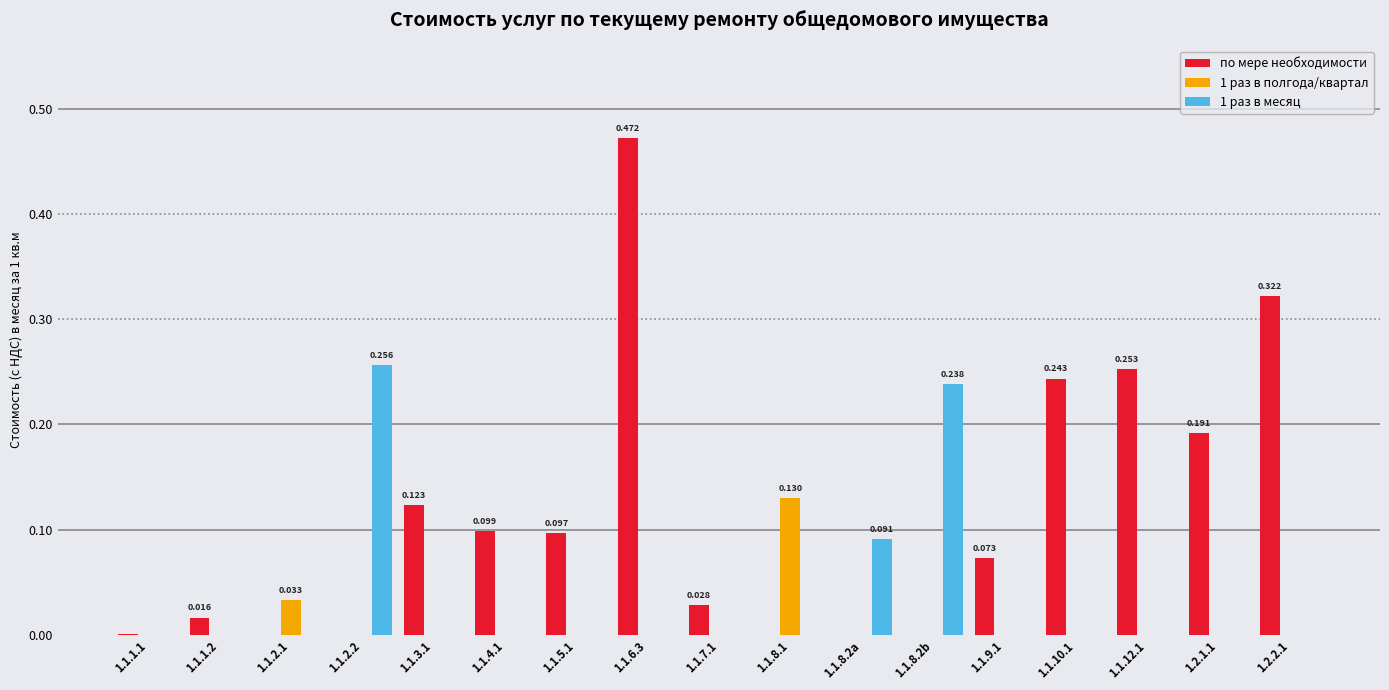

Which series has the largest total across all categories?

по мере необходимости